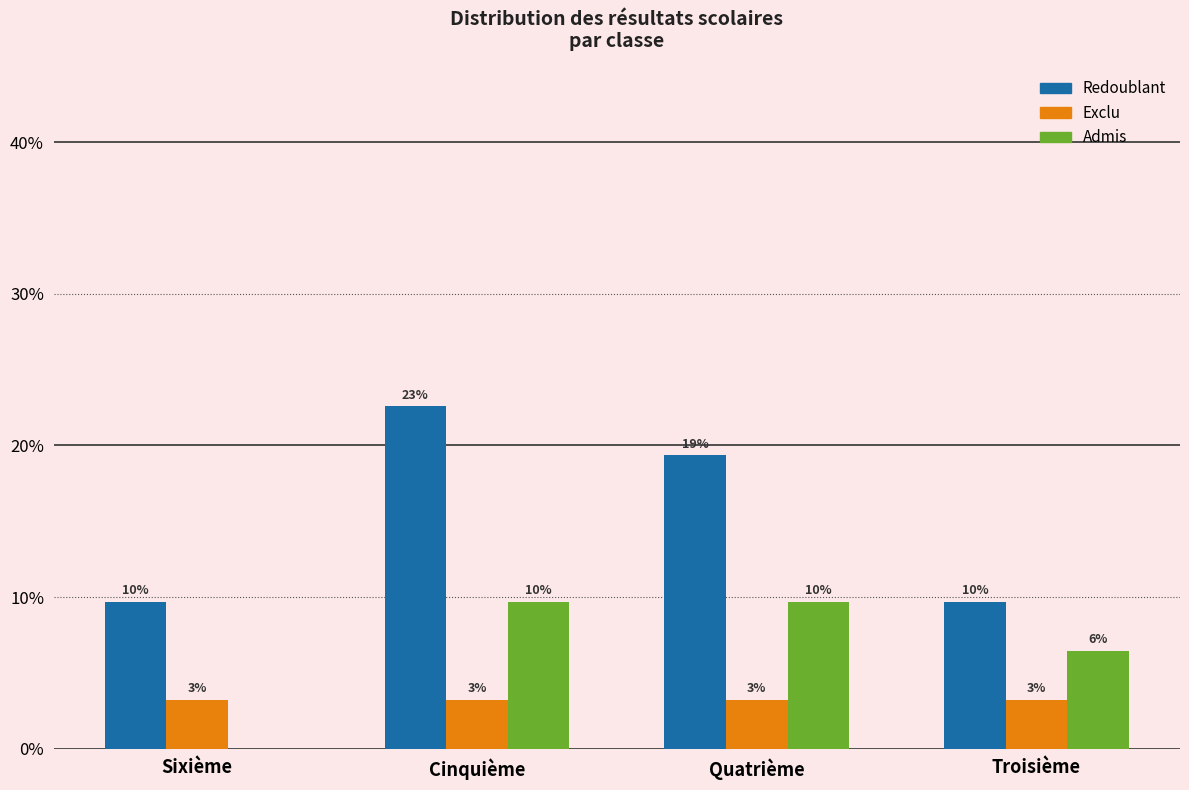

Reading left to right, what are all the values shown in this chart?

Redoublant: Sixième=9.7	Cinquième=22.6	Quatrième=19.4	Troisième=9.7
Exclu: Sixième=3.2	Cinquième=3.2	Quatrième=3.2	Troisième=3.2
Admis: Sixième=0.0	Cinquième=9.7	Quatrième=9.7	Troisième=6.5